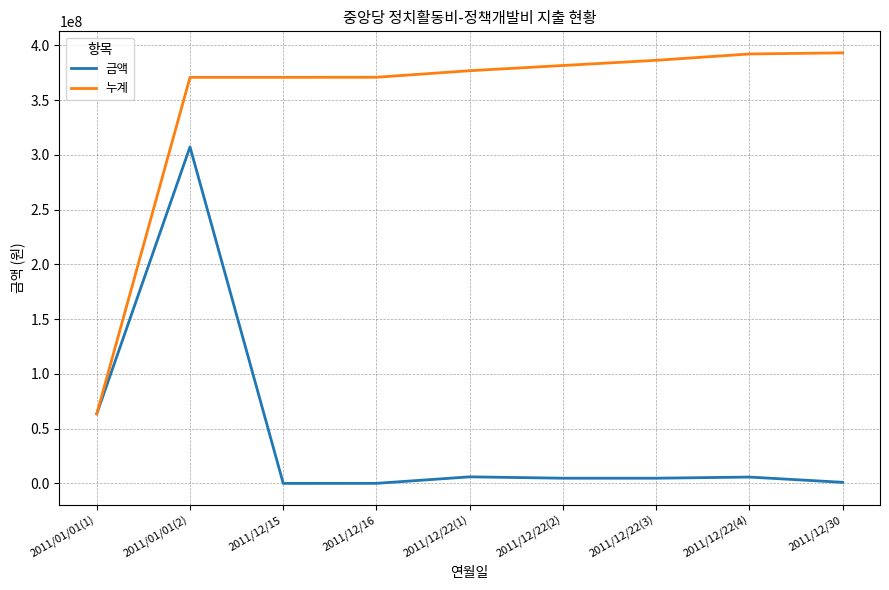

The 누계 series shows 393177076 at 2011/12/30. True or false?

True